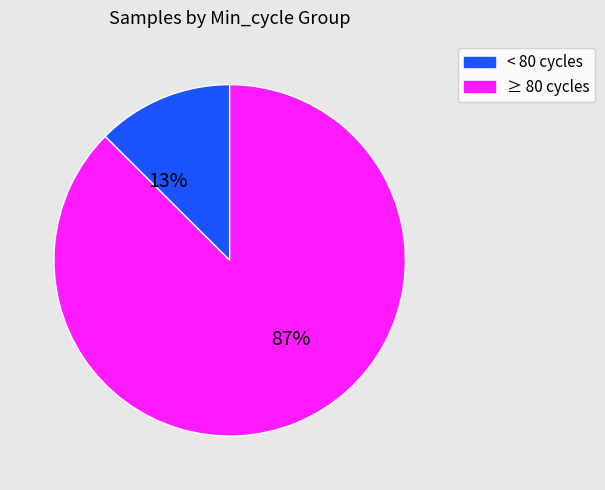

How many slices are in this pie chart?

2